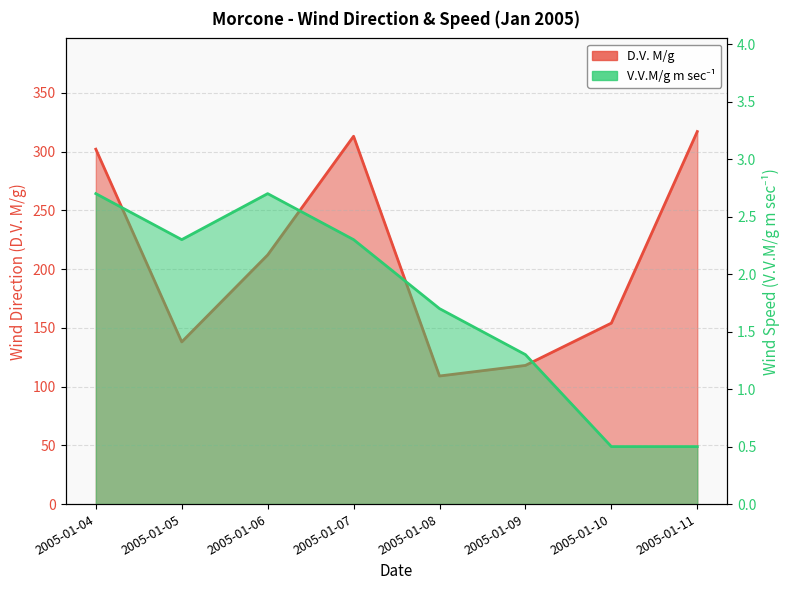

Which series has the largest range (max minus min)?

D.V. M/g